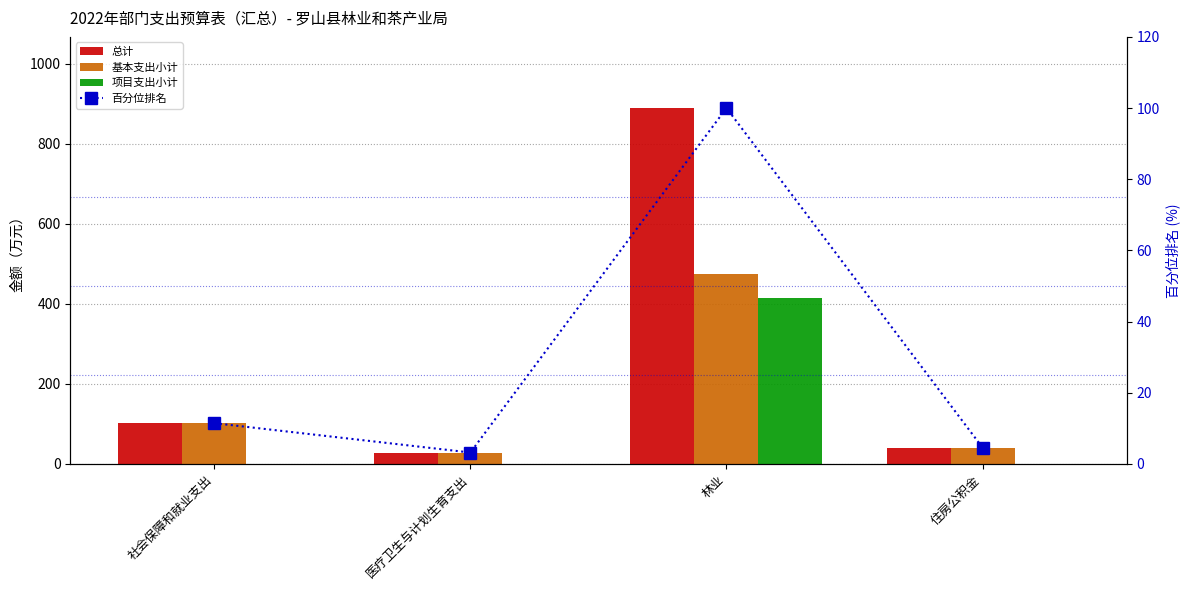

Rank the series by their maximum value, from lowest to highest.

百分位排名, 项目支出小计, 基本支出小计, 总计